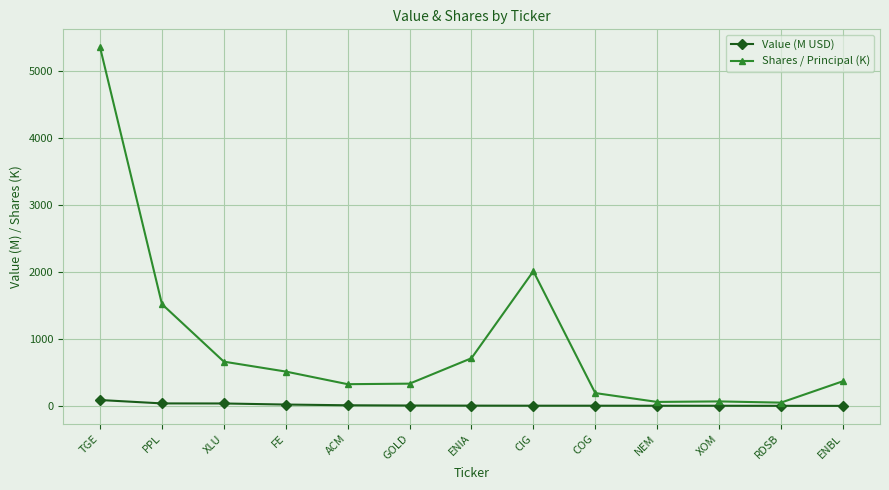

What is the spread (max minus min) of values at CIG?

2008.2